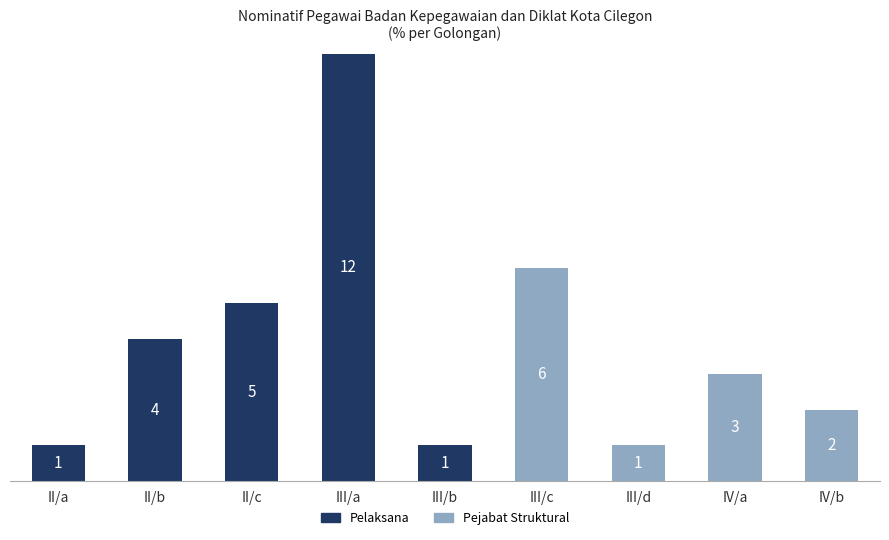

At which category is the sum across all series the highest?

III/a